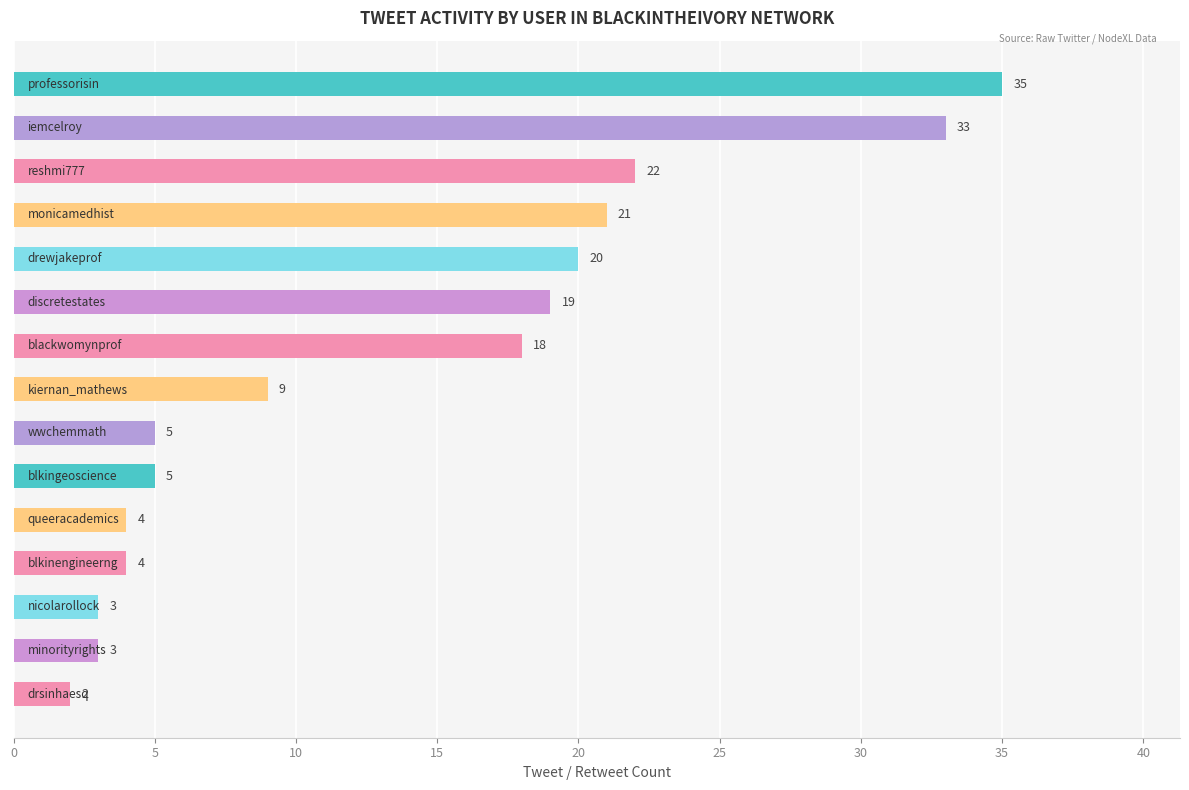

What is the minimum value shown in the chart?

2